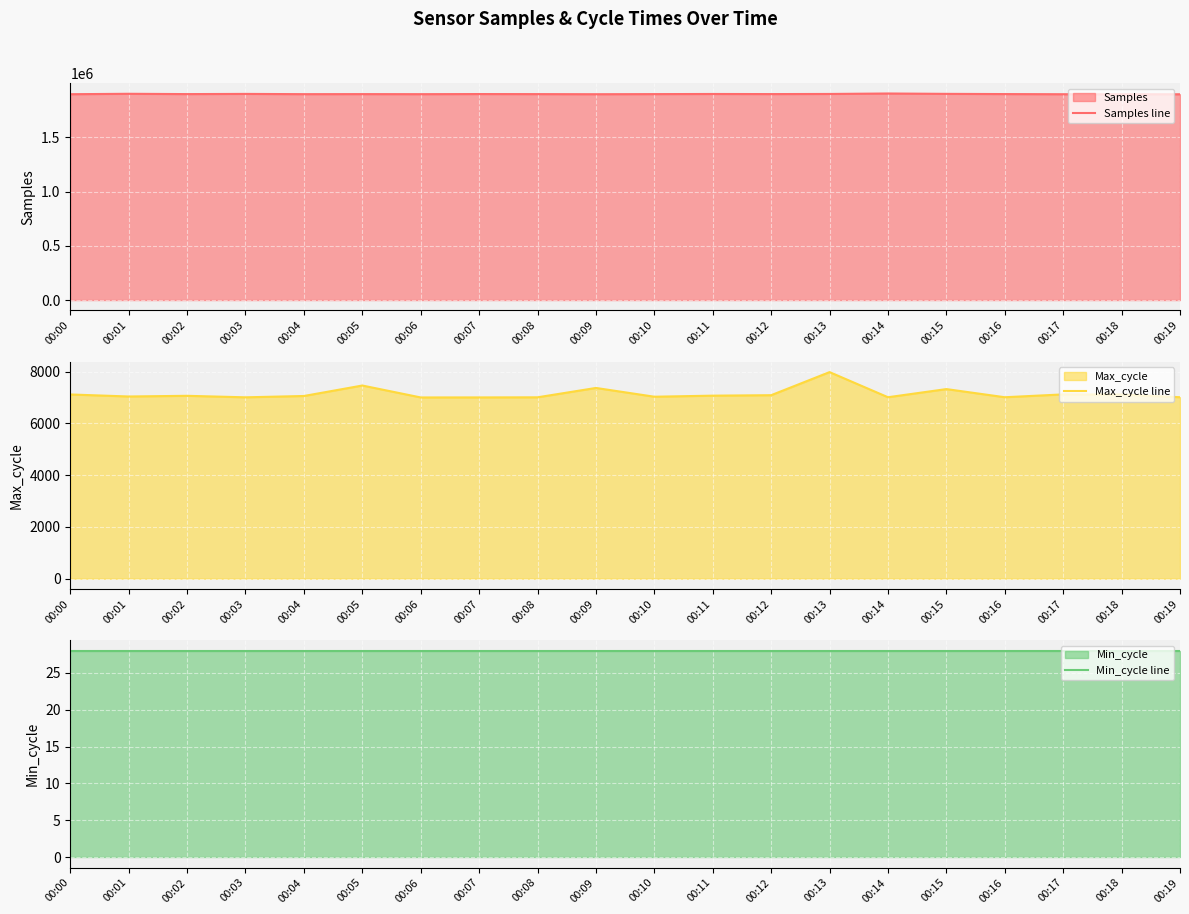

True or false: Max_cycle line has more than 1 points higher than both neighbors.

True